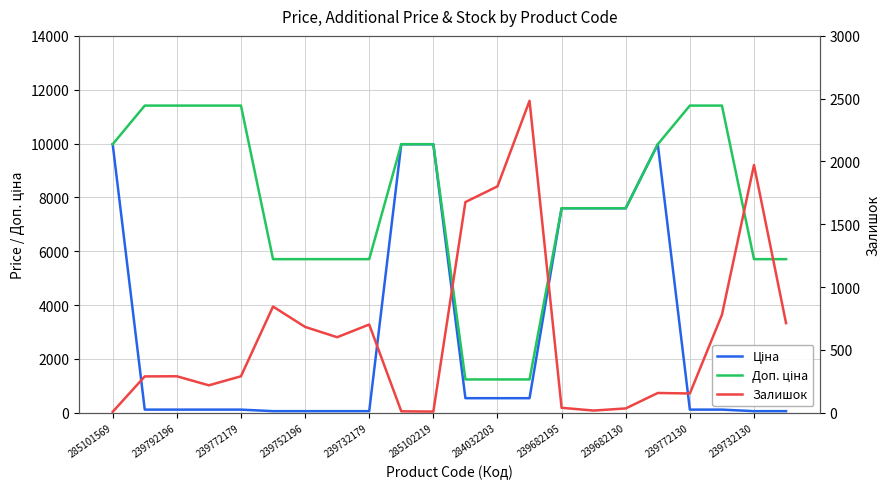

What is the greatest value displayed?

11410.0